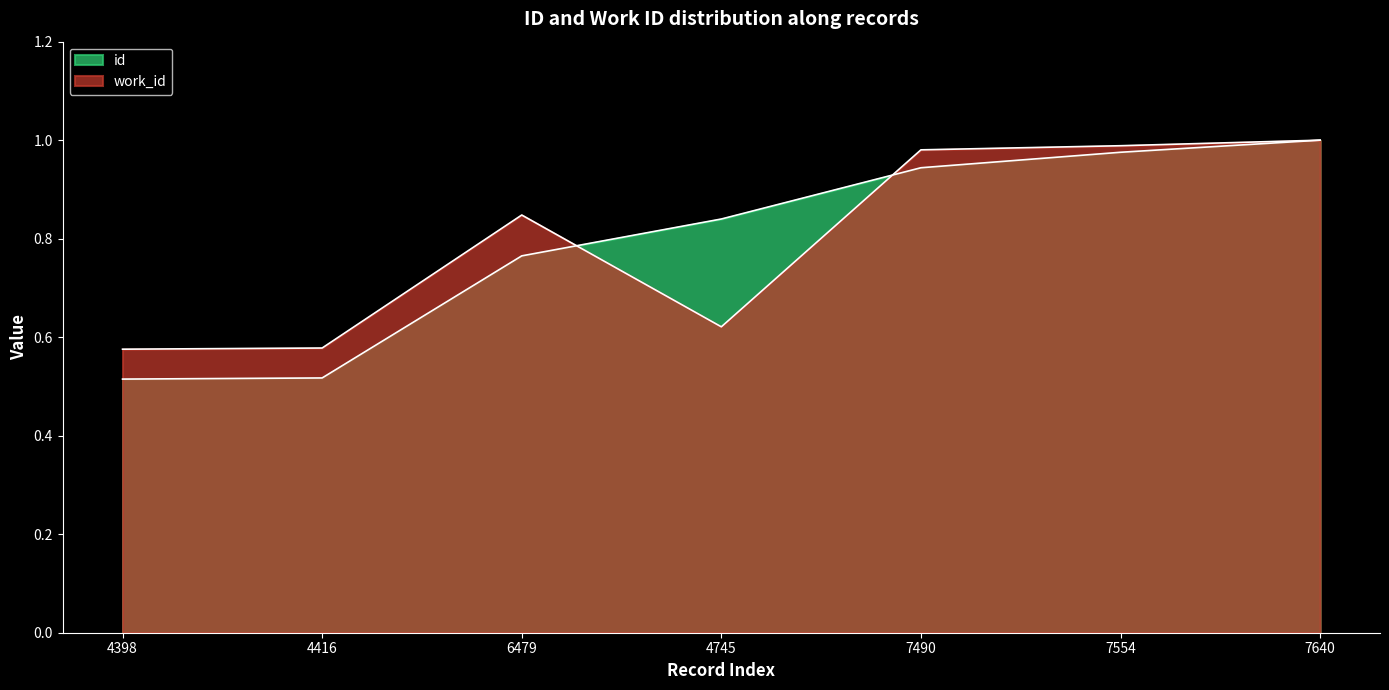

What is the value of the id point at the 3rd from the left?

0.8